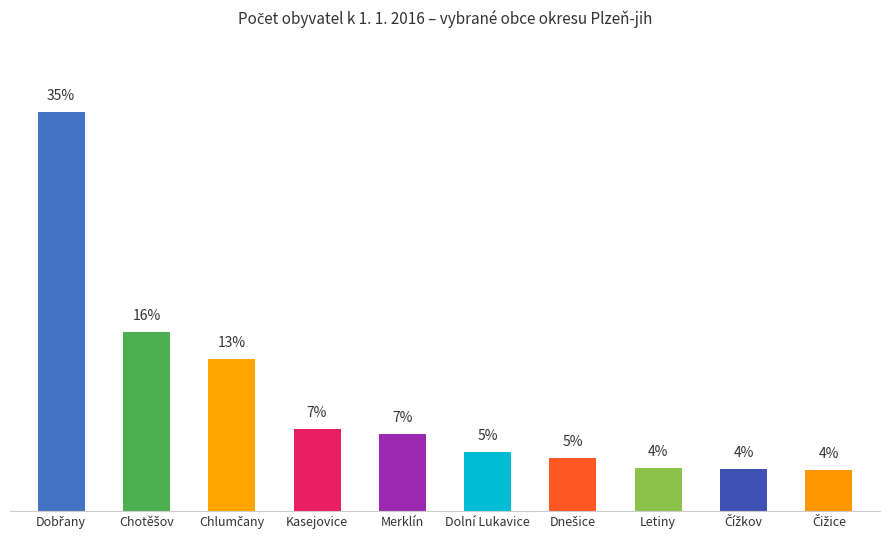

Are the bars horizontal?

No